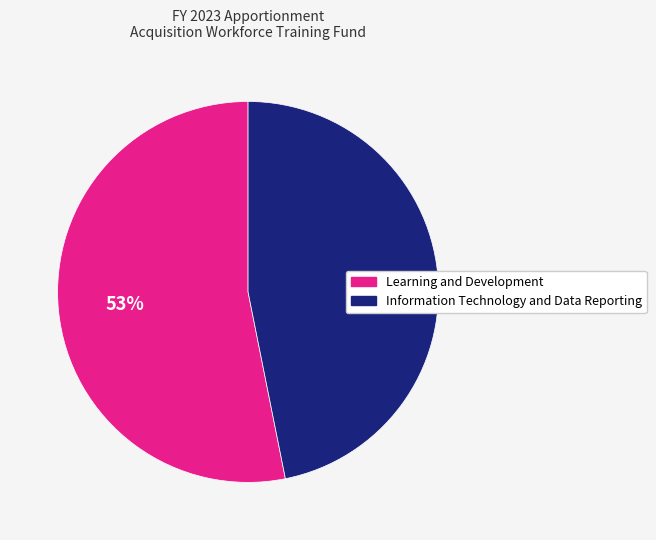

To the nearest percent, what portion does Learning and Development represent?

53%